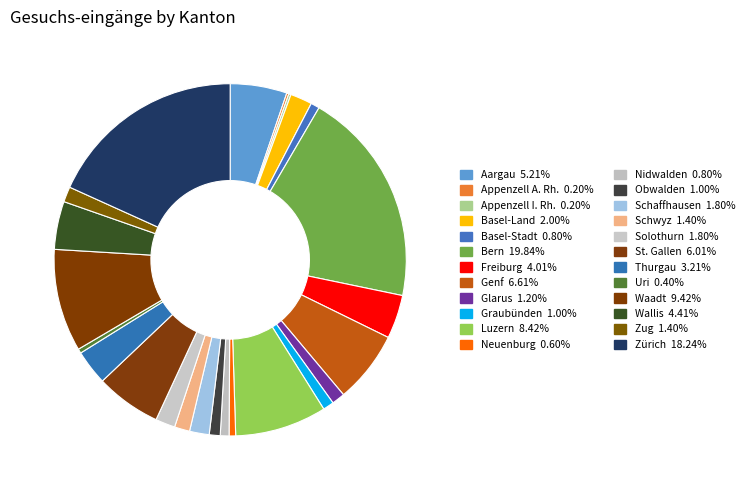

Is there any slice that represents more than half of the pie?

No